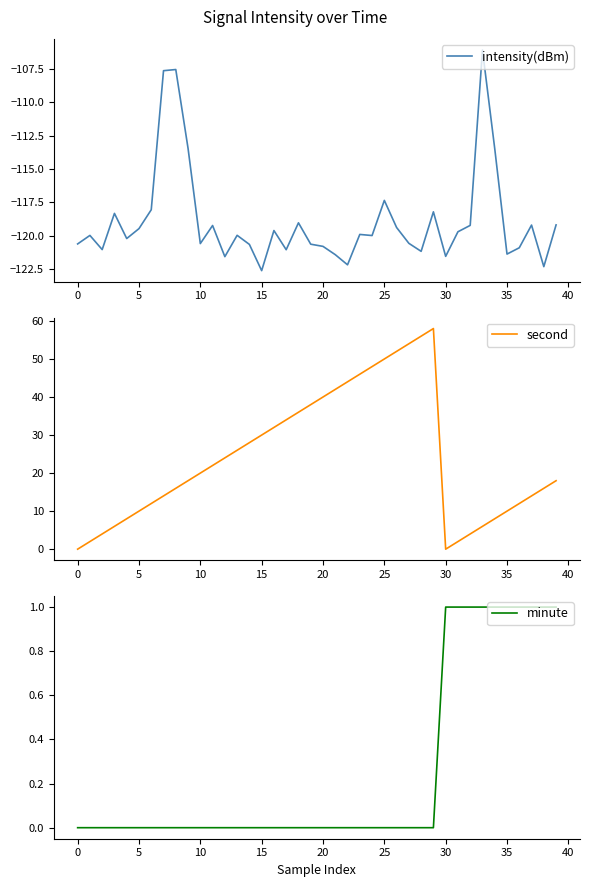

What value does the minute series have at 33?

1.0